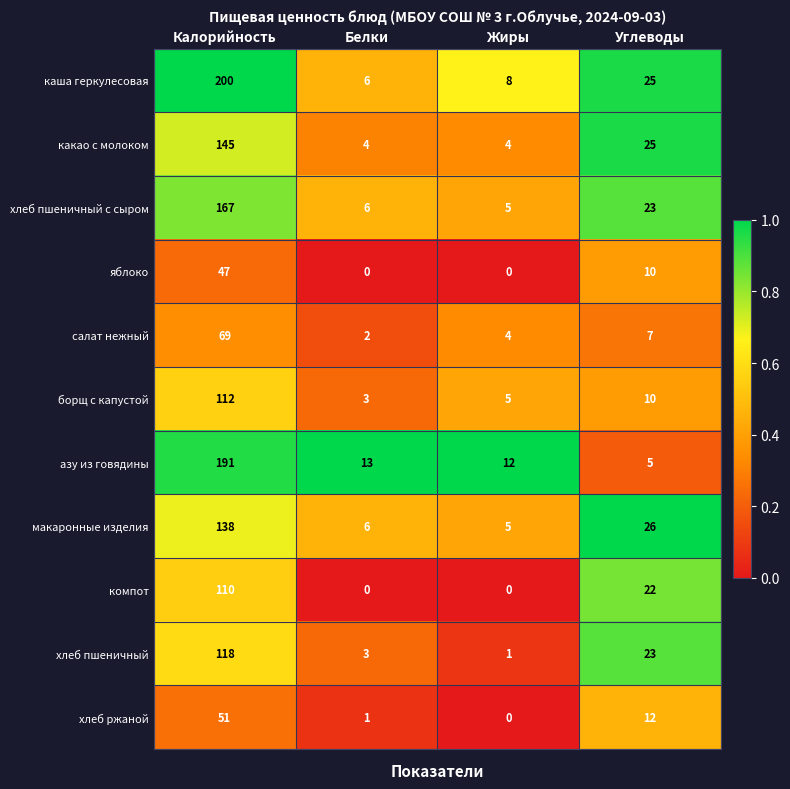

The хлеб пшеничный series shows 1 at Жиры. True or false?

True